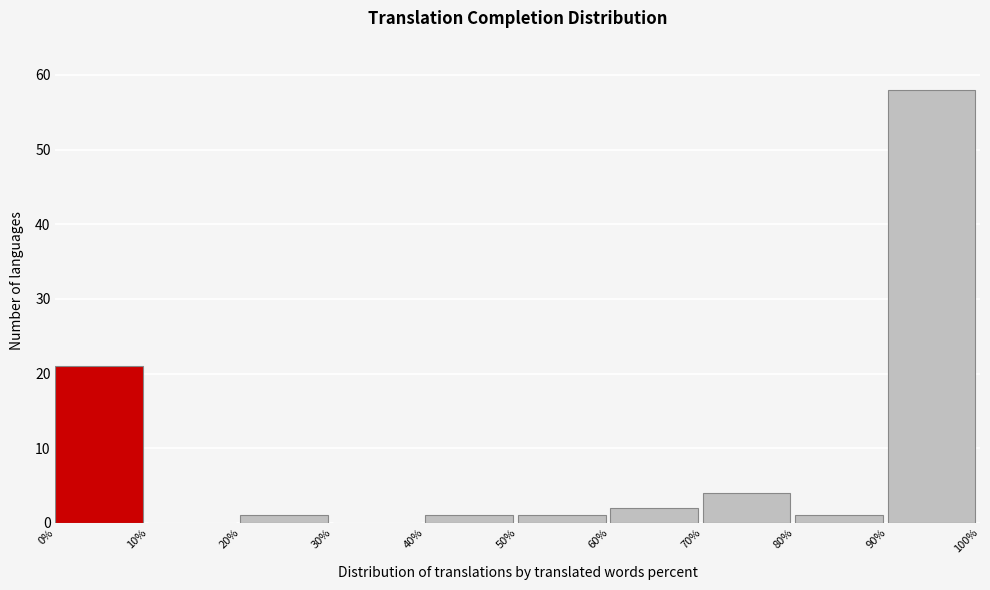

Reading left to right, transcribe this chart: for each bar, give the range it covers on the x-axis and its height. The values are not printed on the chart, so give them approximately, as read against the axis.

0% to 10%: 21
10% to 20%: 0
20% to 30%: 1
30% to 40%: 0
40% to 50%: 1
50% to 60%: 1
60% to 70%: 2
70% to 80%: 4
80% to 90%: 1
90% to 100%: 58